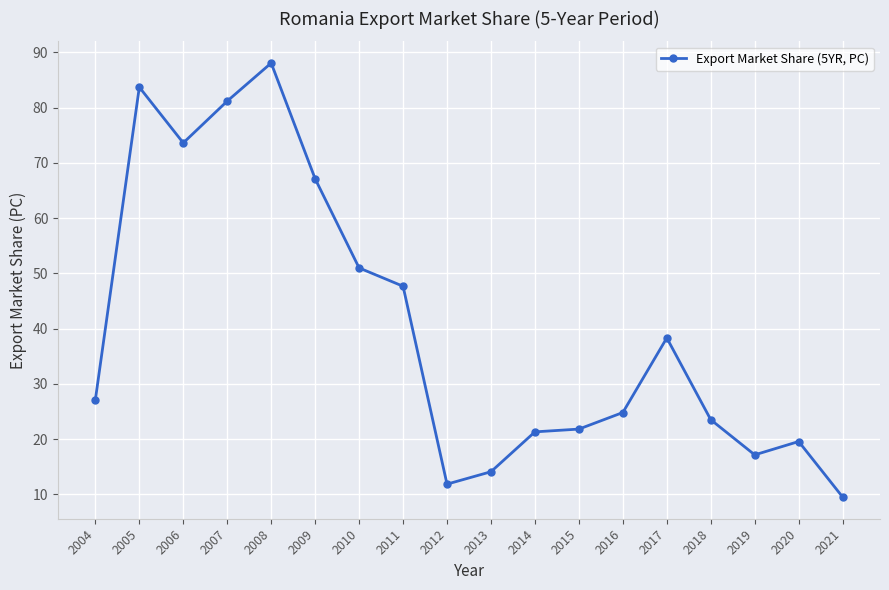

How many data points are above 27?

9